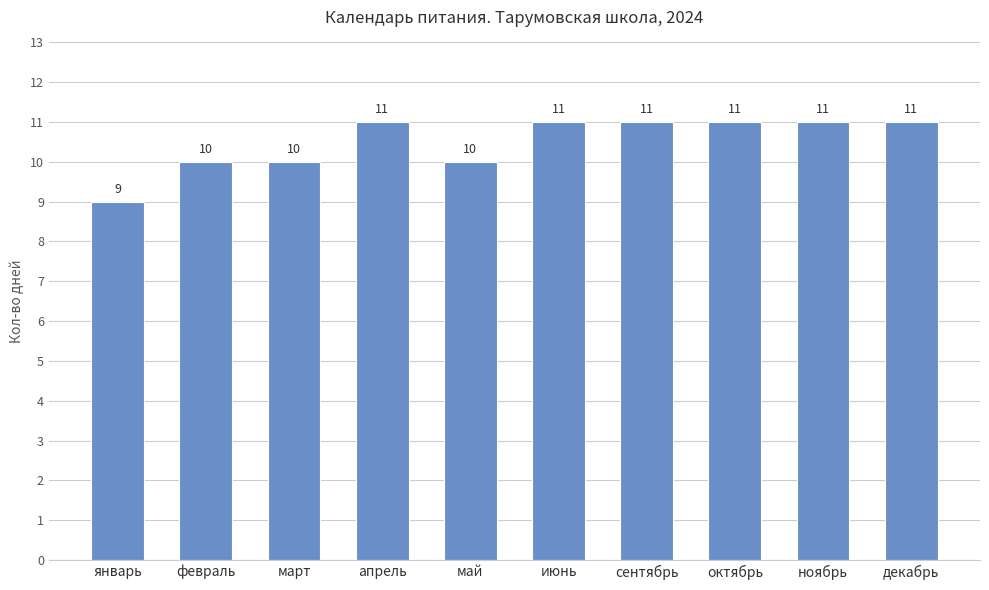

The value at март is 5. True or false?

False